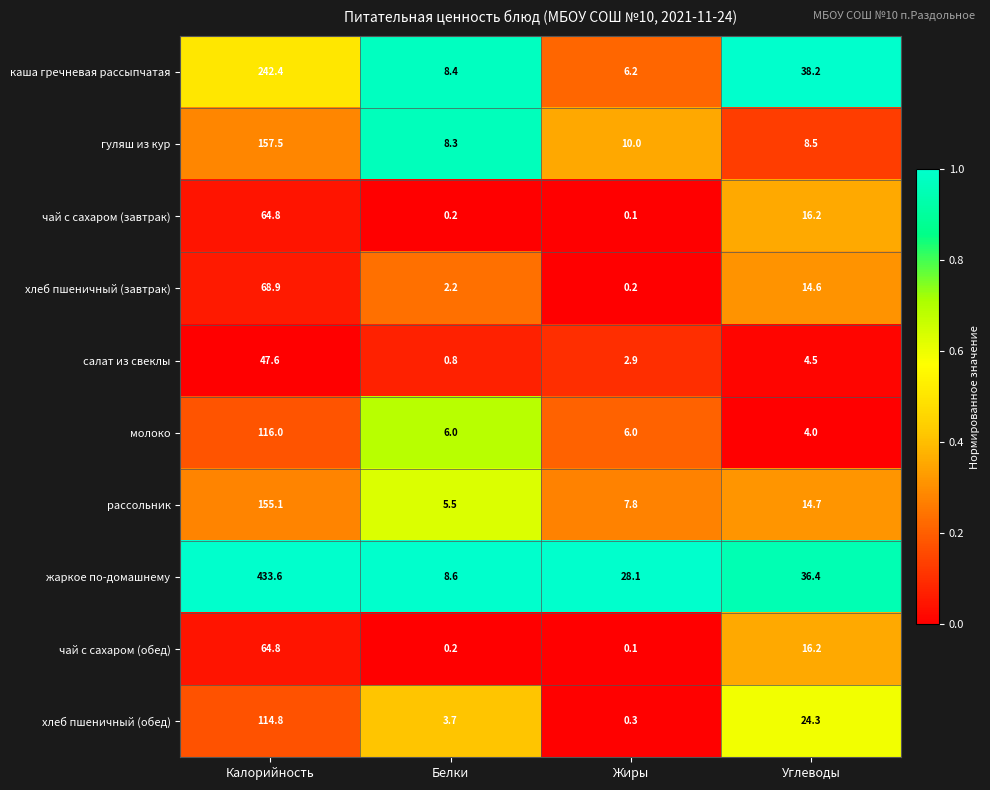

Between Калорийность and Белки, which series saw the biggest shift?

жаркое по-домашнему